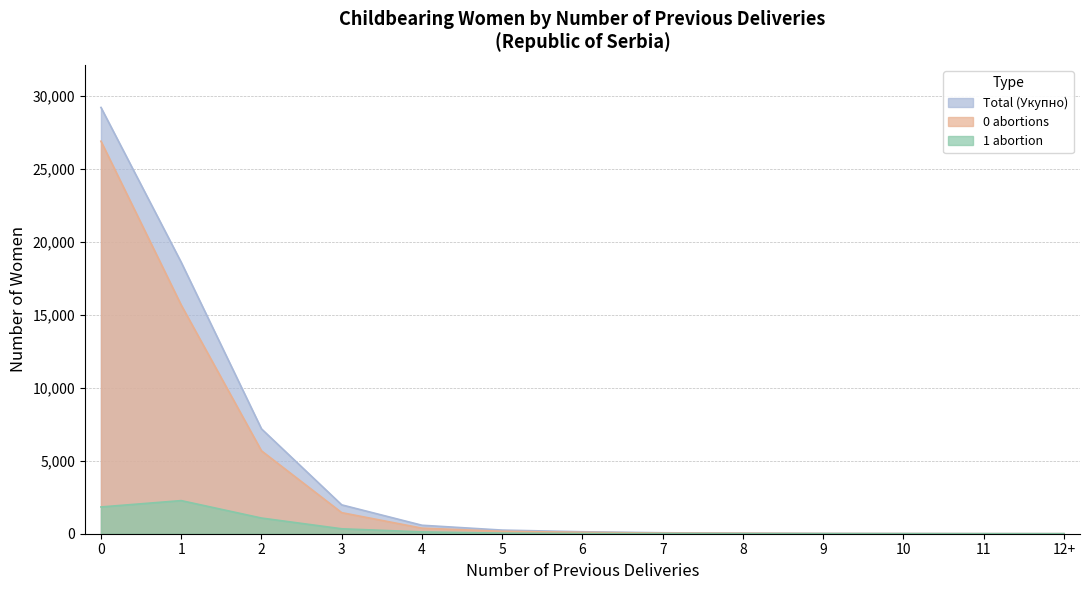

True or false: Total (Укупно) and 0 abortions intersect in this chart.

False